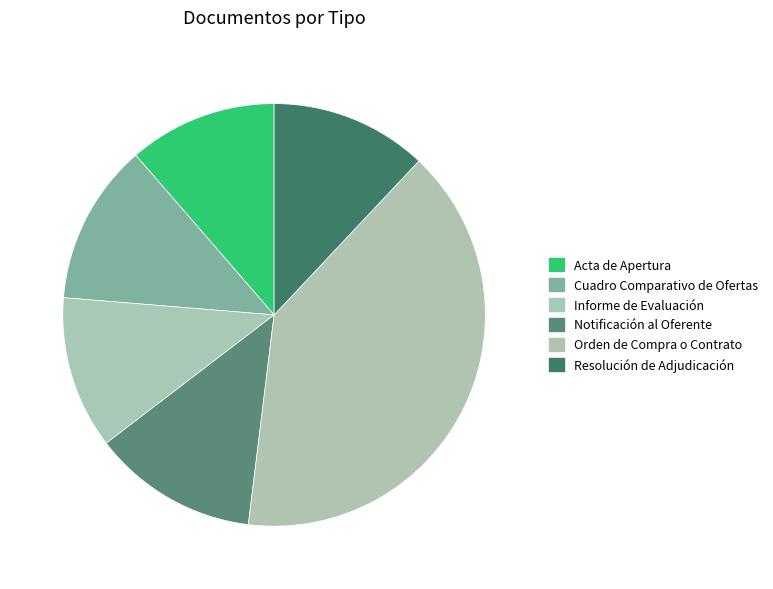

How many segments does this pie chart have?

6